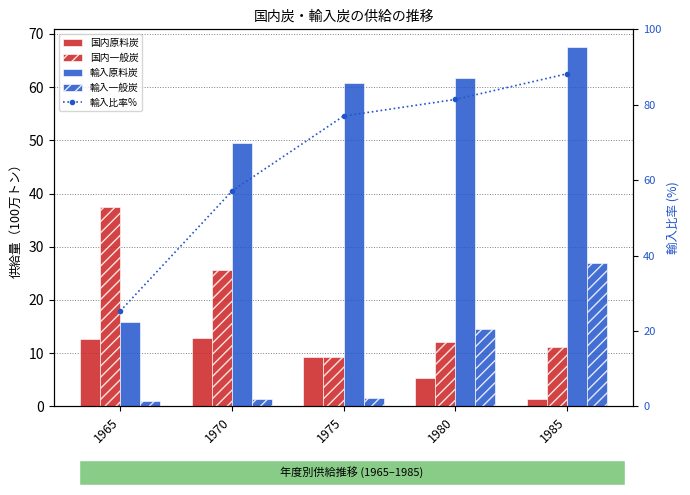

Between 1970 and 1975, which series saw the biggest shift?

輸入比率%